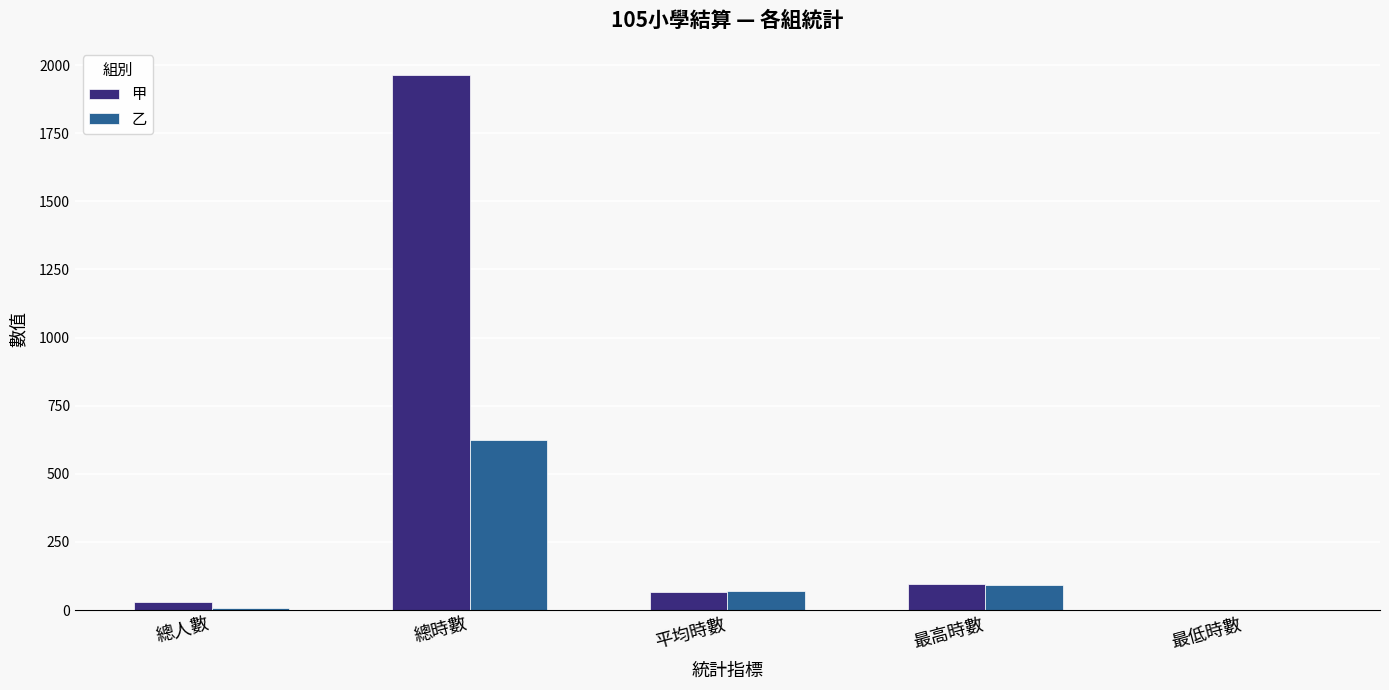

What is the total value across all series at 總時數?

2589.0